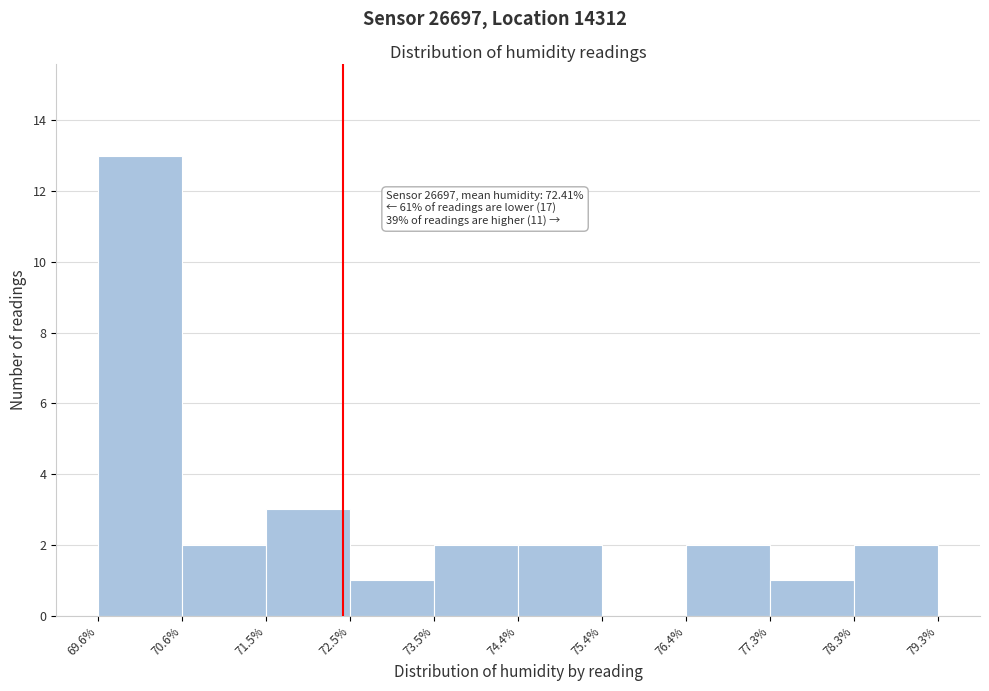

Which range on the x-axis has the tallest bar?

69.6% to 70.6%